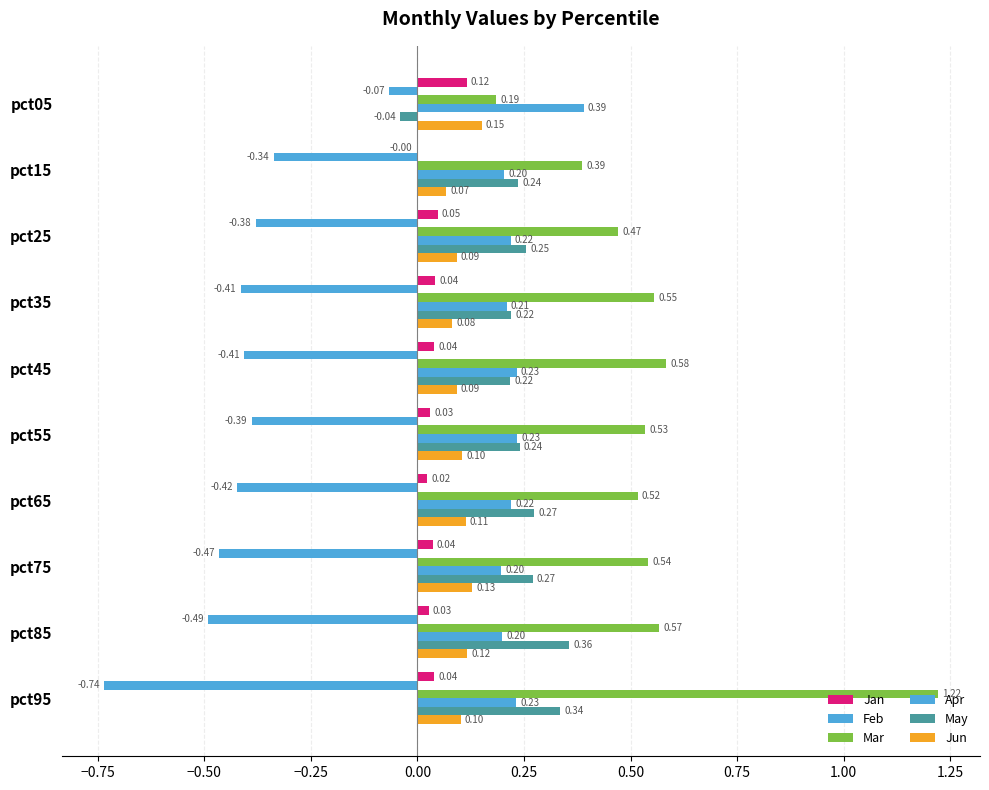

Which series has the largest total across all categories?

Mar